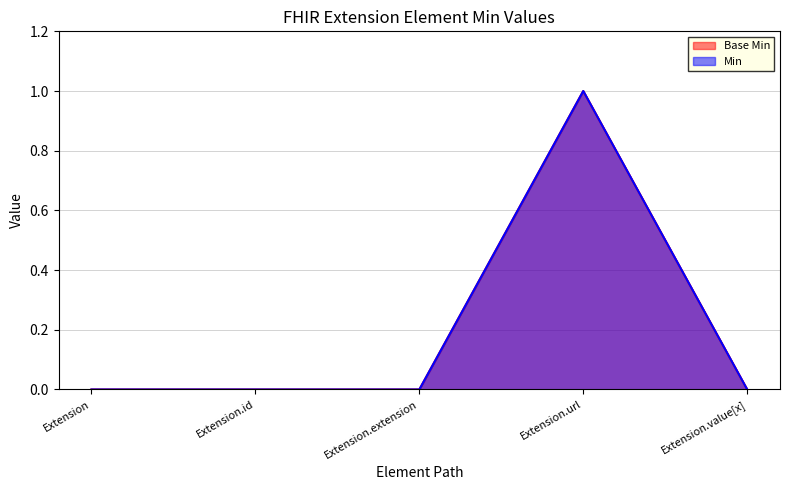

Where is Min nearest to the value 0?

Extension